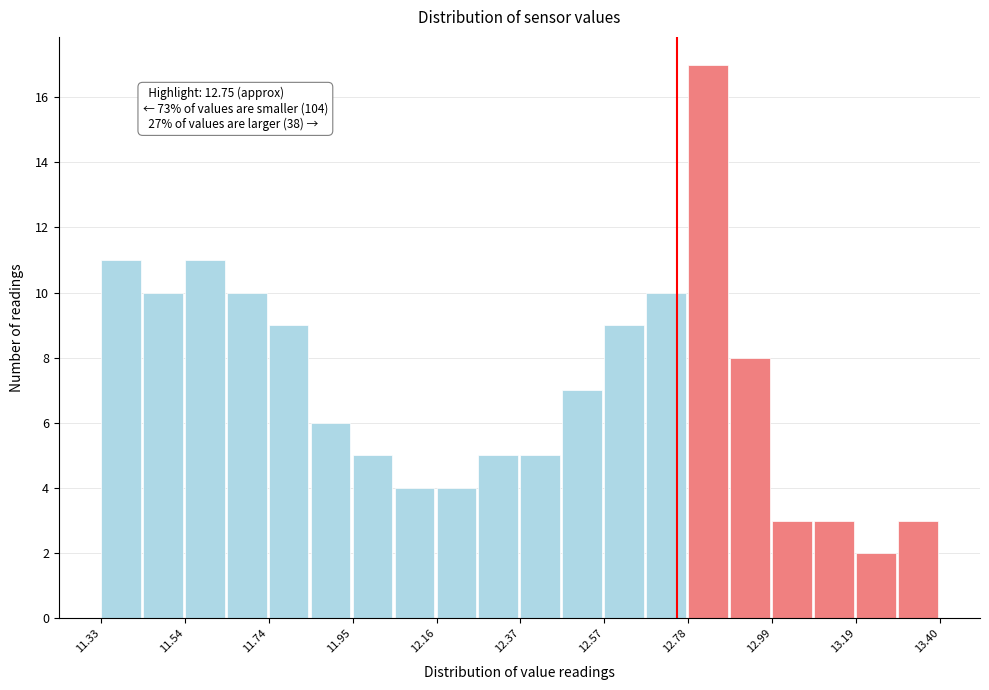

Around what value on the x-axis is the tallest bar? Give the approximate position of its centre, as read against the axis.

12.85